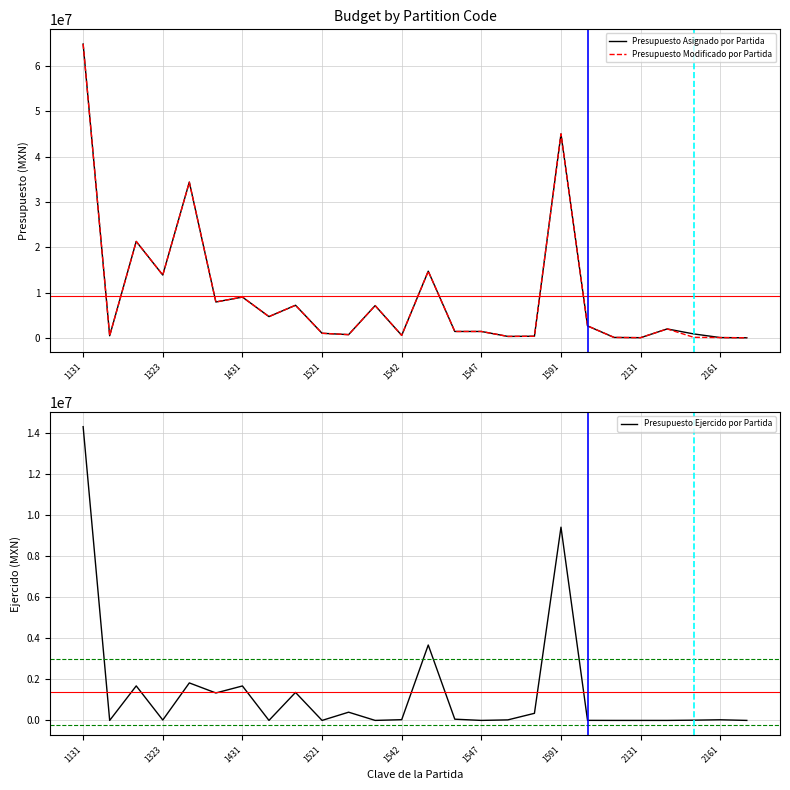

At which label does Presupuesto Ejercido por Partida reach its peak?

1131